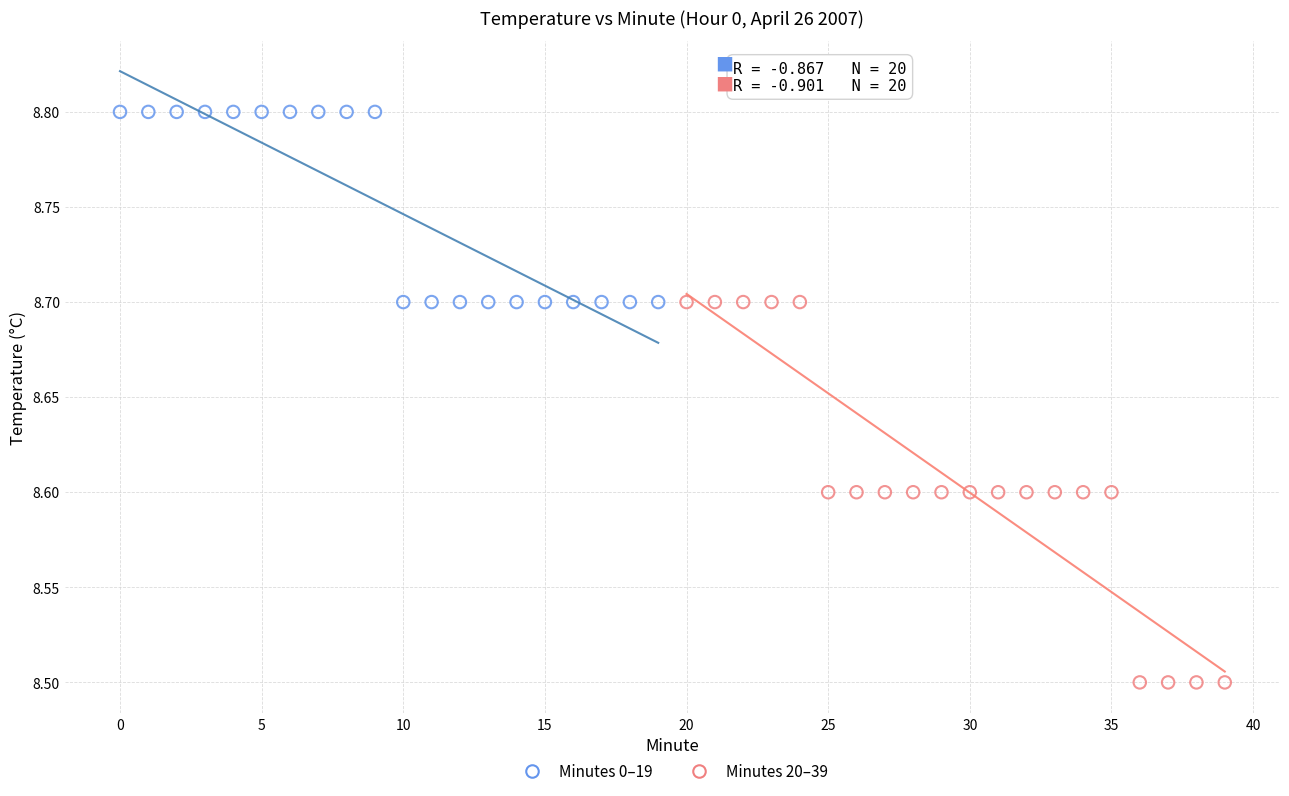

Which series has the widest spread of Y values?

Minutes 20–39